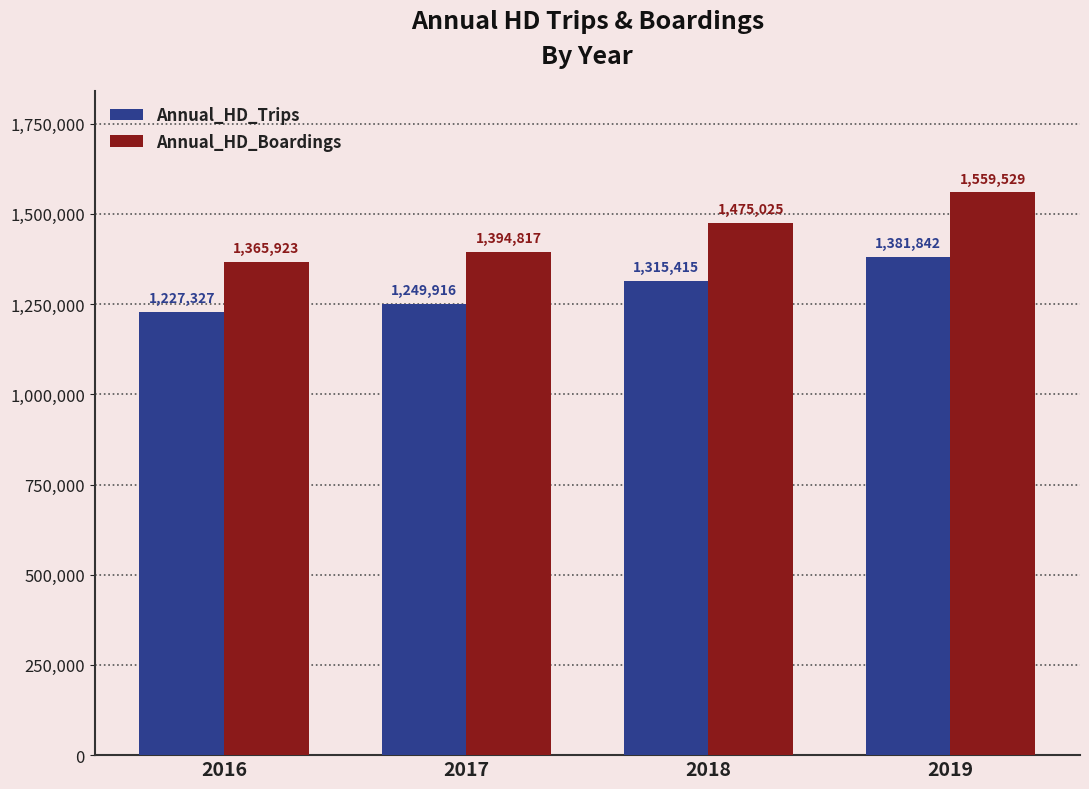

Which series has the largest total across all categories?

Annual_HD_Boardings